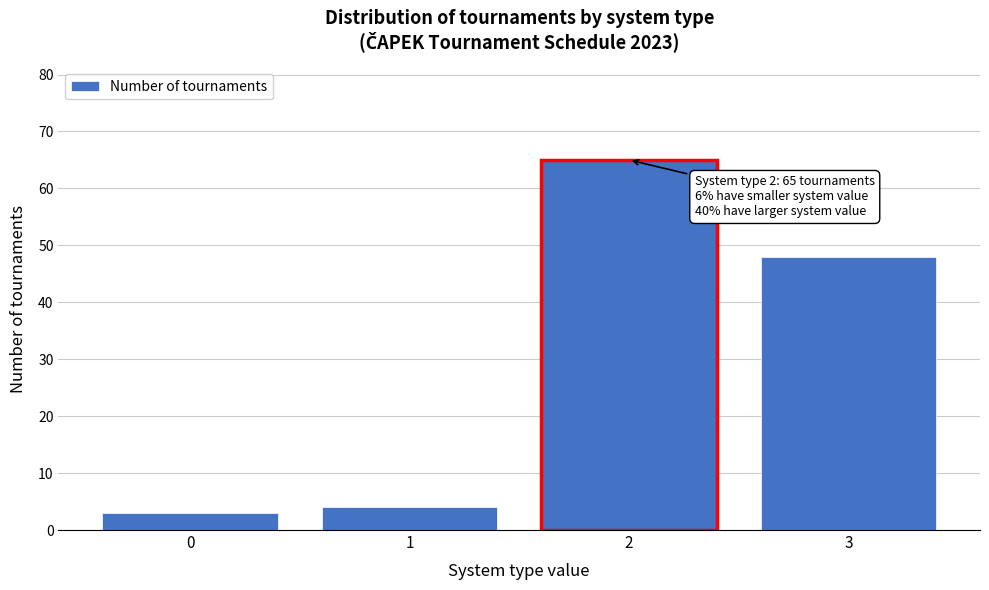

Which range on the x-axis has the tallest bar?

1.5 to 2.5